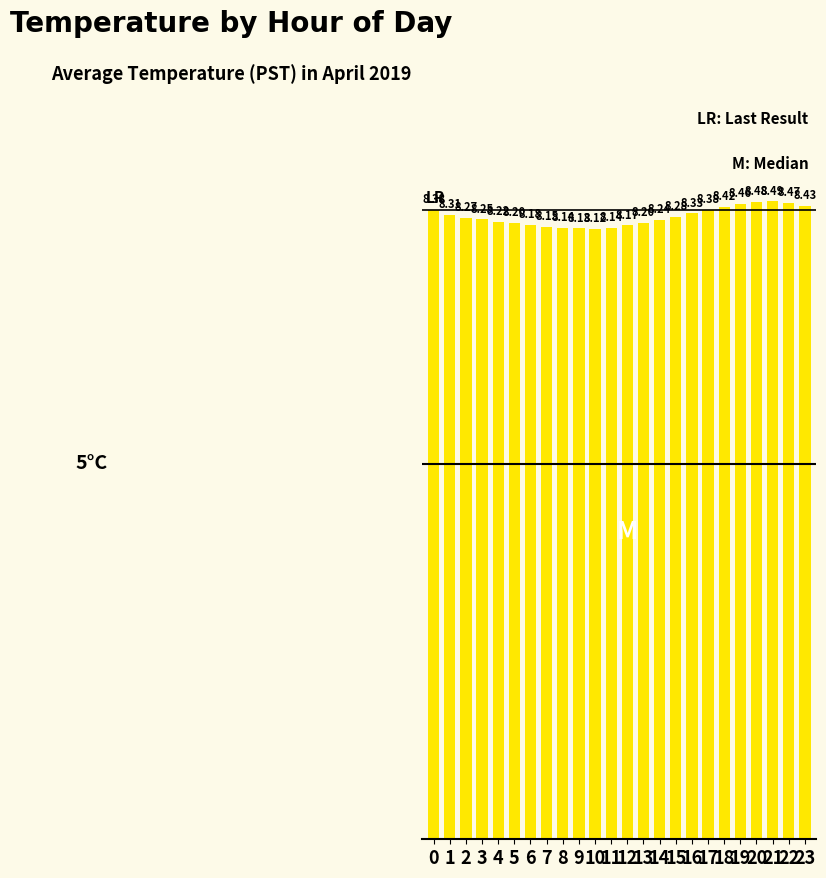

At which category does the chart reach its minimum across all series?

10